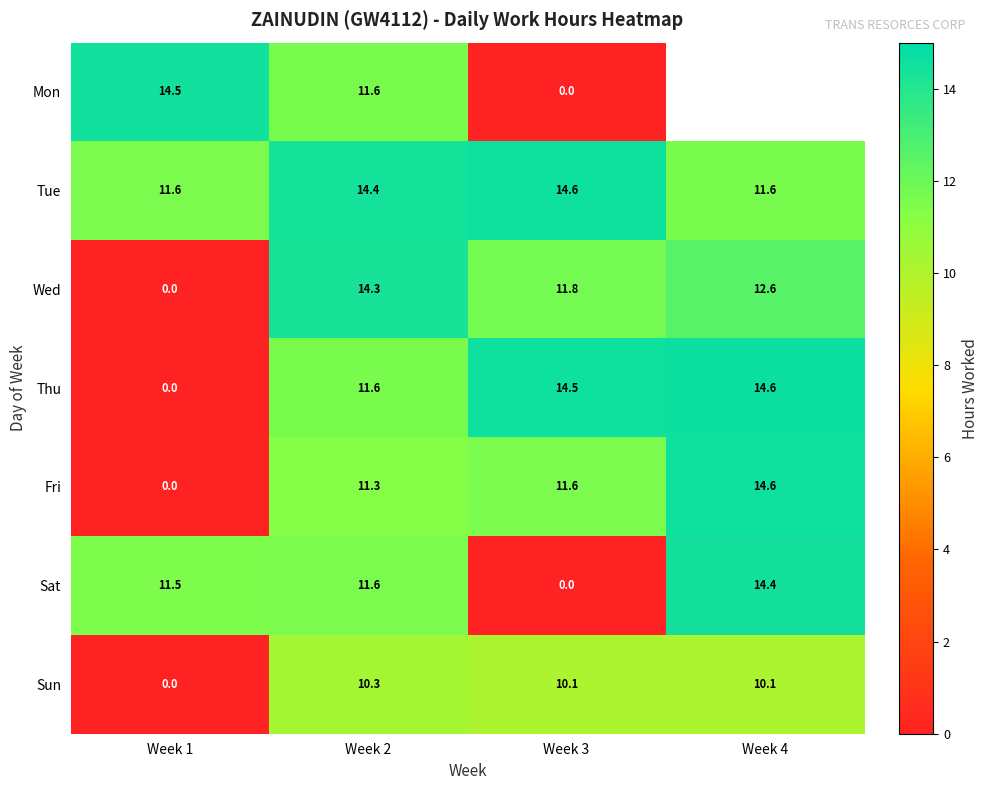

Count the Tue values in the range 11 to 14.

2